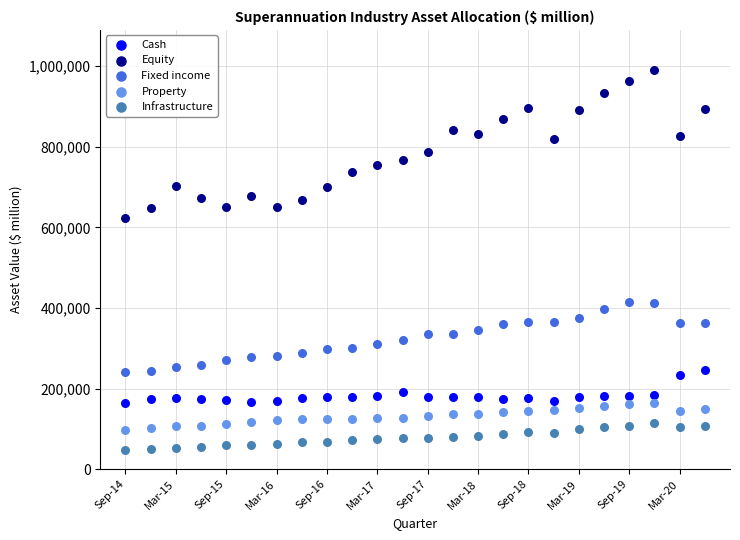

Which series contains the lowest Y value?

Infrastructure